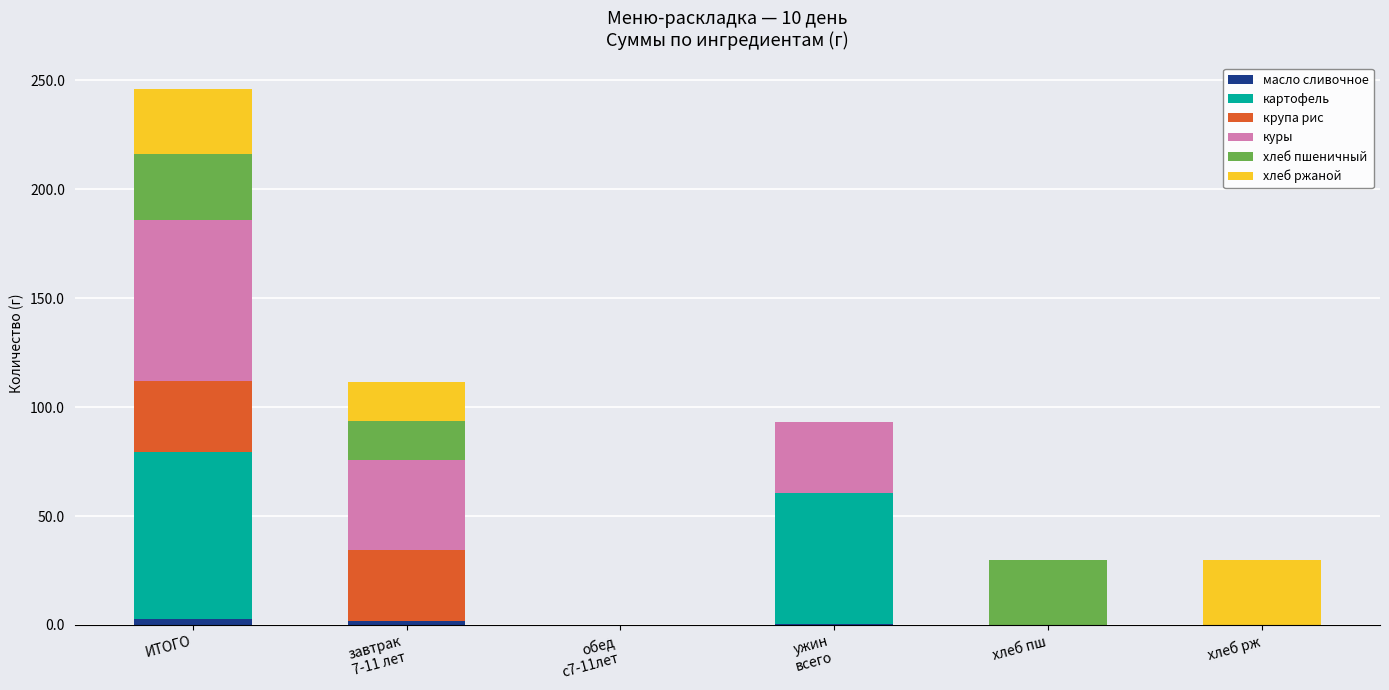

Count the number of categories in the chart.

6